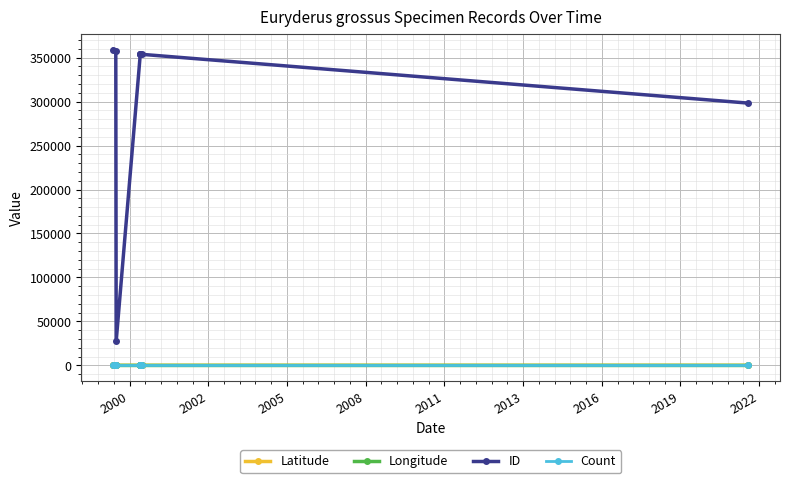

True or false: Longitude has a value of -91.8 at 2000.

True